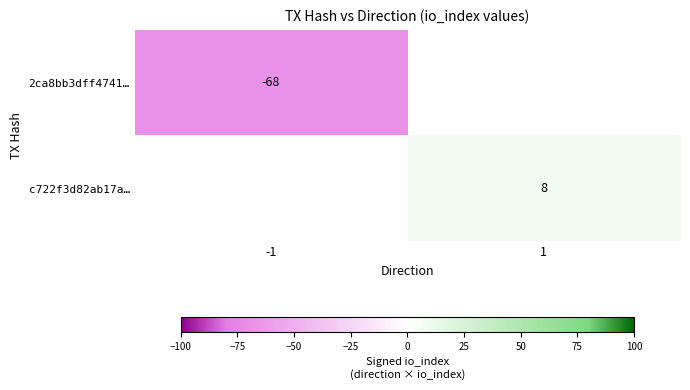

Is it true that 2ca8bb3dff4741… equals -103 at -1?

False